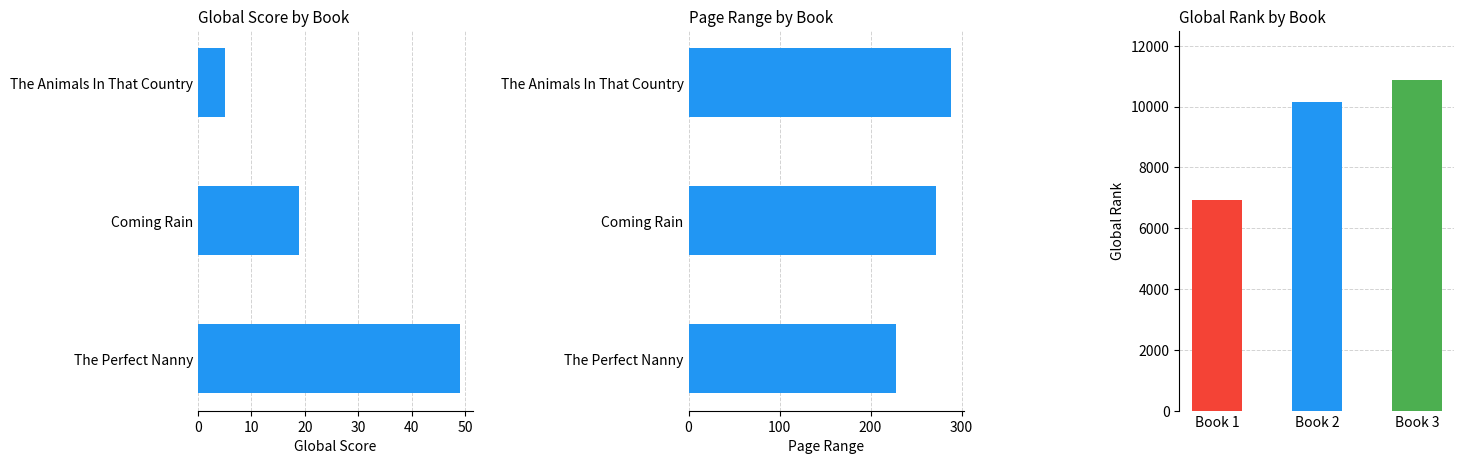

Are the bars grouped side by side (vs. stacked)?

Yes